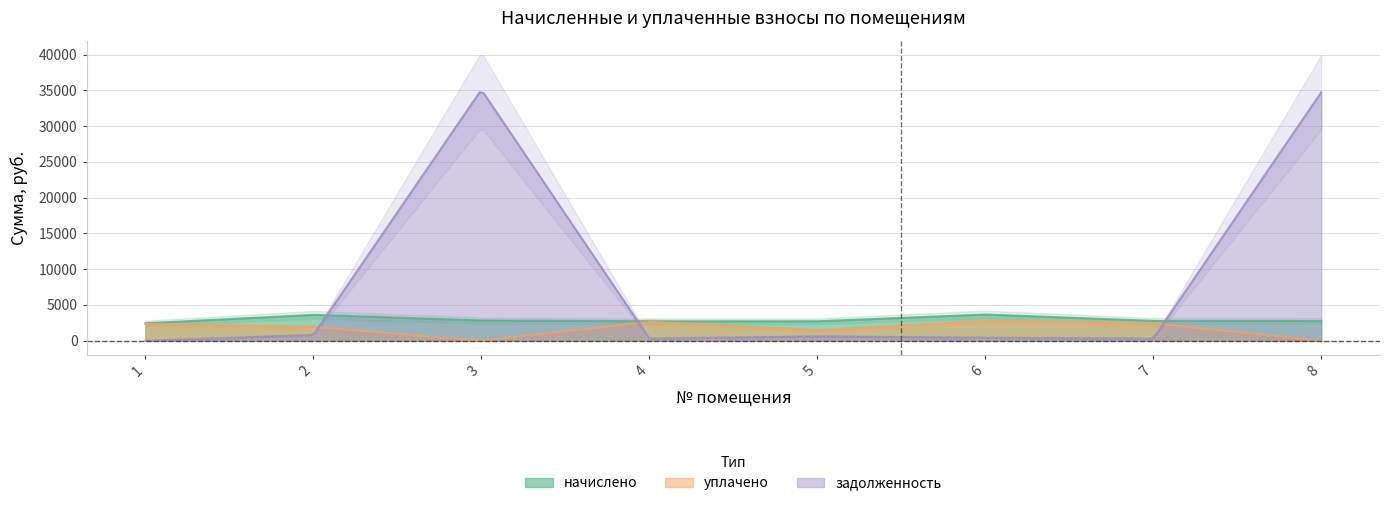

What is the spread (max minus min) of values at 6?

3254.1